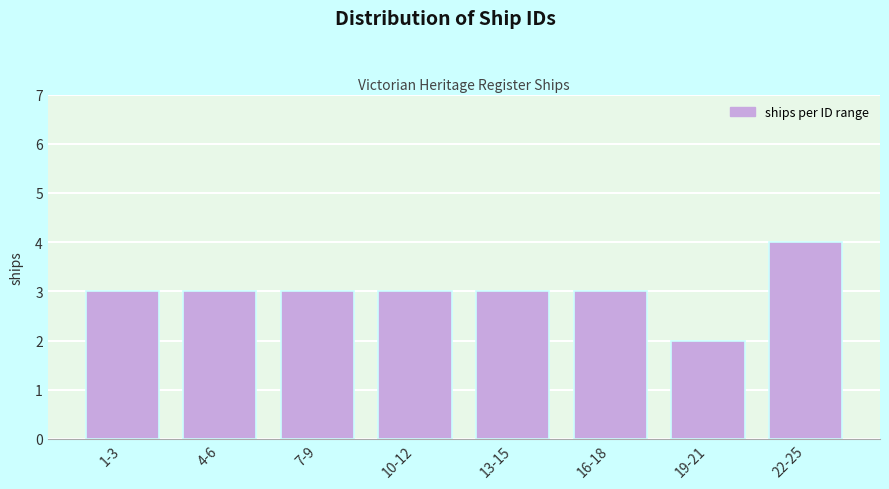

Reading left to right, what are all the values shown in this chart?

3	3	3	3	3	3	2	4